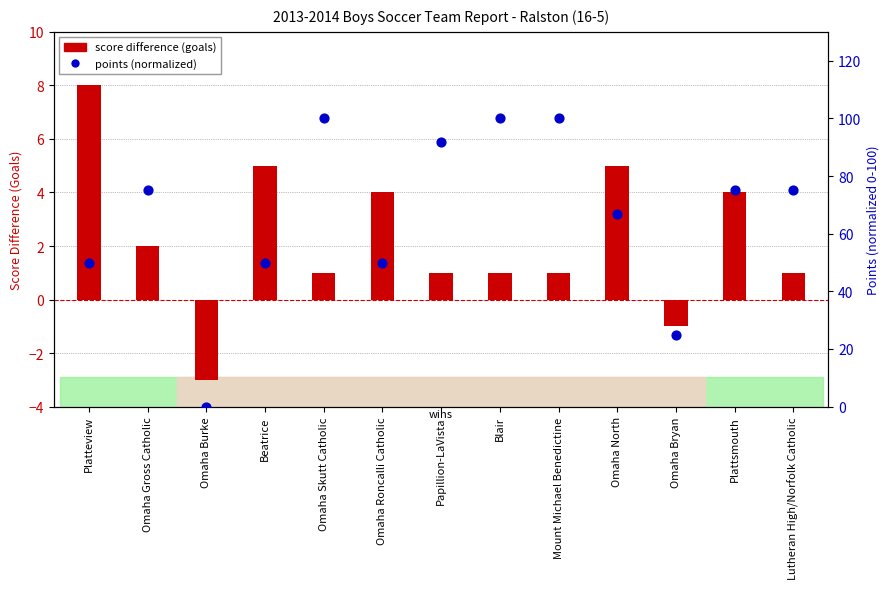

Is the value of score difference (goals) at Omaha Bryan greater than the value of points (normalized) at Papillion-LaVista?

No